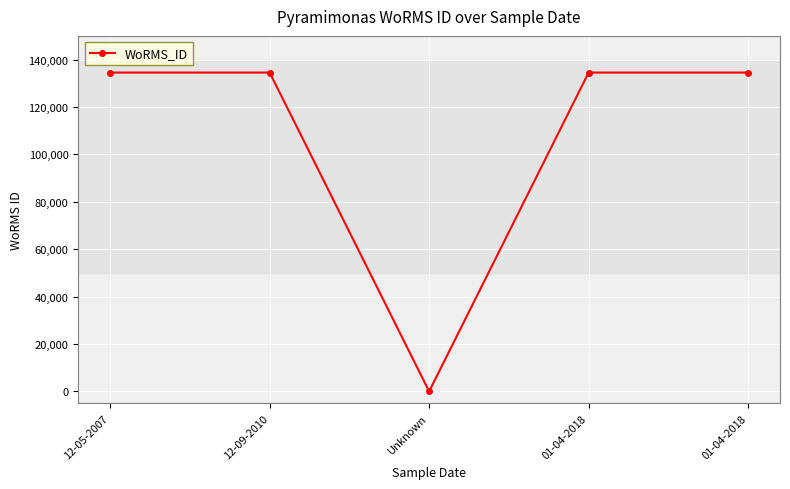

The chart shows a value of 134529 at 01-04-2018. True or false?

True